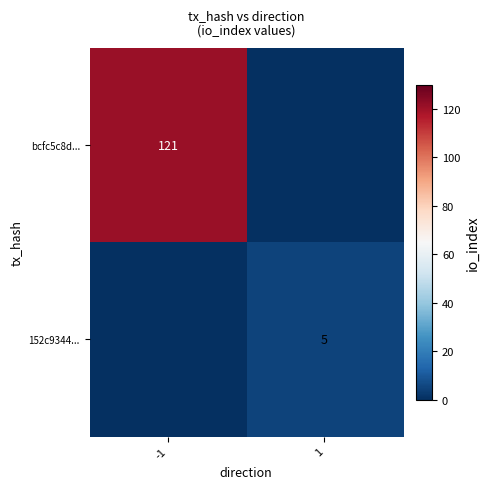

Is it true that 152c9344... equals 5 at 1?

True